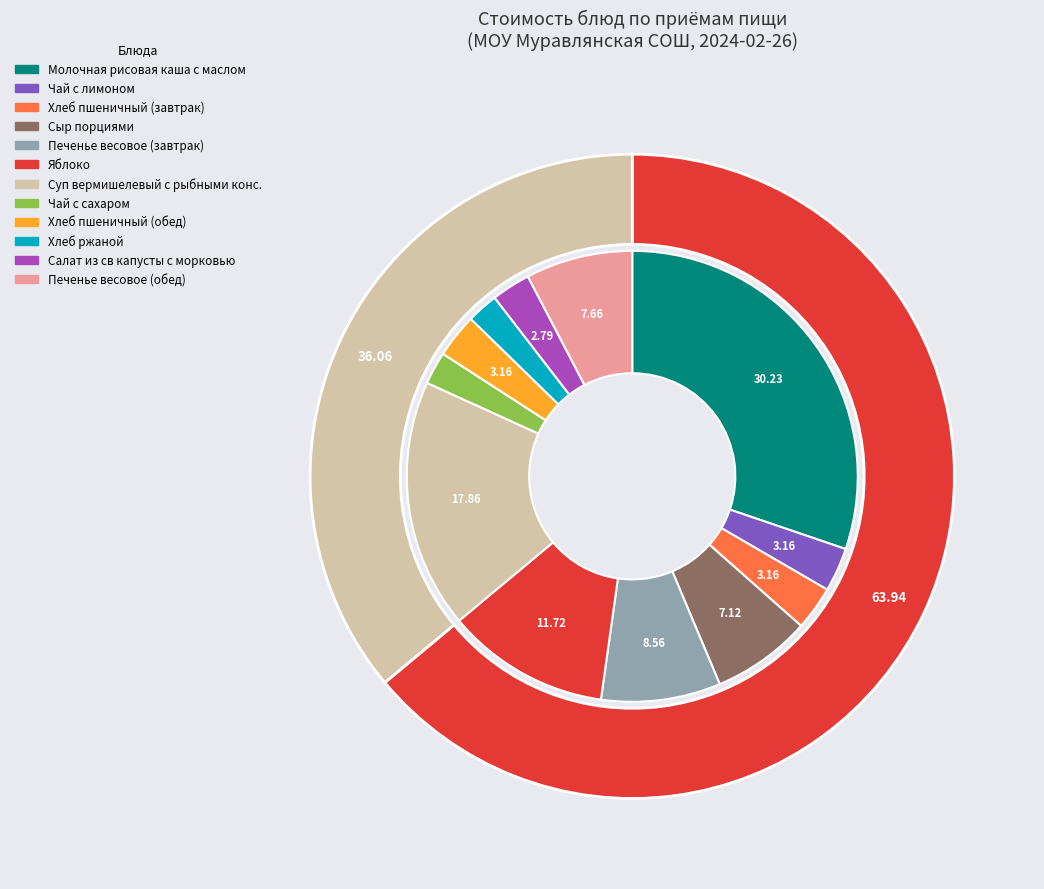

Rank the categories by value from lowest to highest.

Хлеб ржаной, Чай с сахаром, Салат из св капусты с морковью, Чай с лимоном, Хлеб пшеничный (завтрак), Хлеб пшеничный (обед), Сыр порциями, Печенье весовое (обед), Печенье весовое (завтрак), Яблоко, Суп вермишелевый с рыбными конс., Молочная рисовая каша с маслом